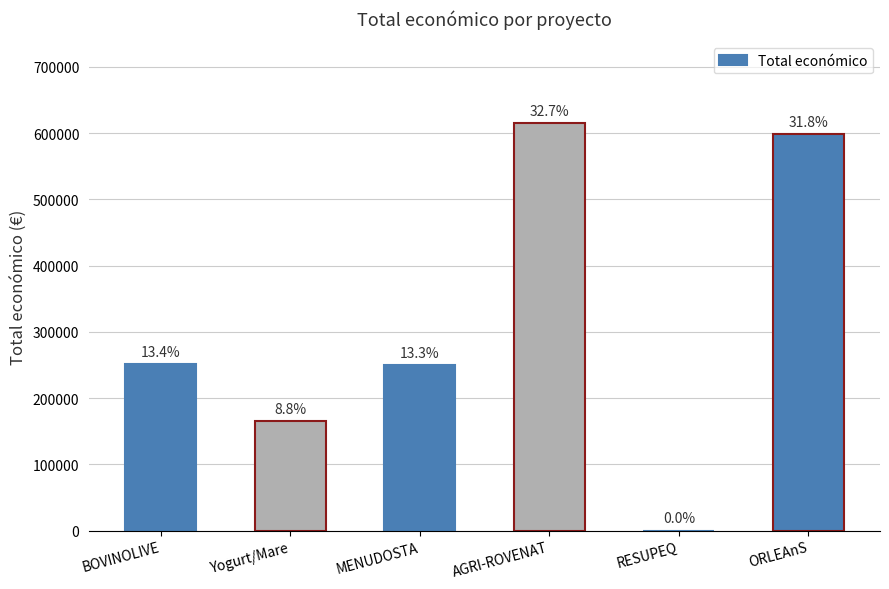

Which category has the lowest value across all series?

RESUPEQ